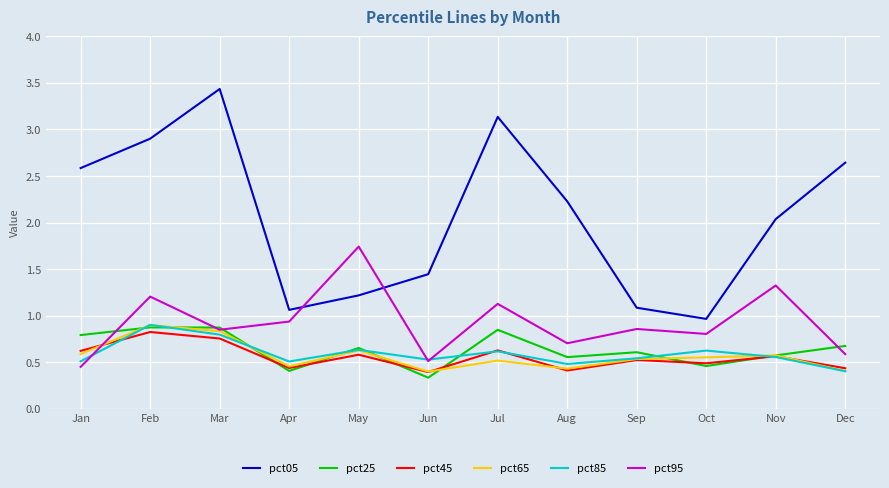

At how many categories does at least one series exceed 2?

7